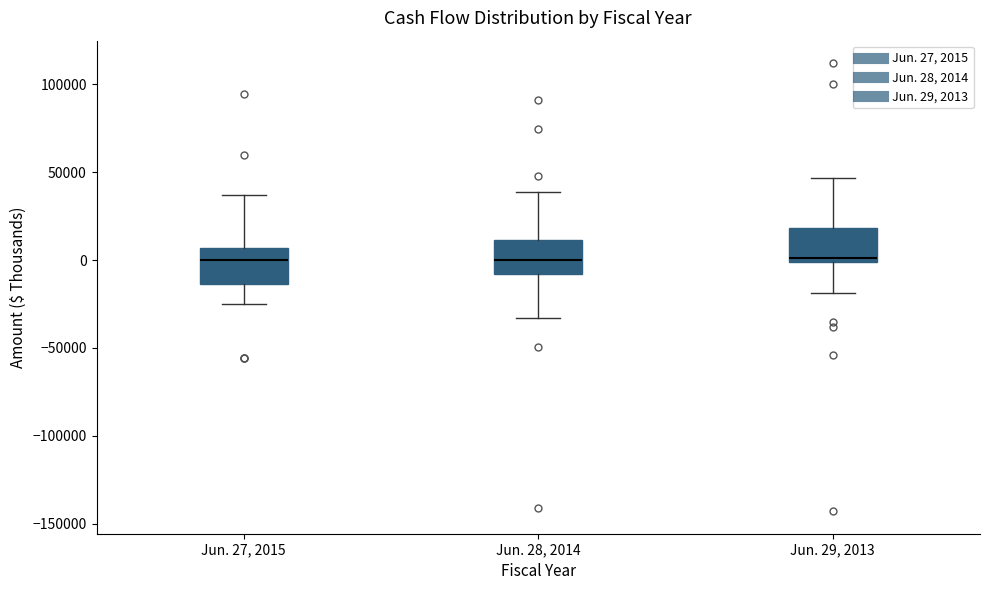

Where is the lower edge of the box for Jun. 27, 2015 on the y-axis? The values are not printed on the chart, so give them approximately, as read against the axis.

-15000